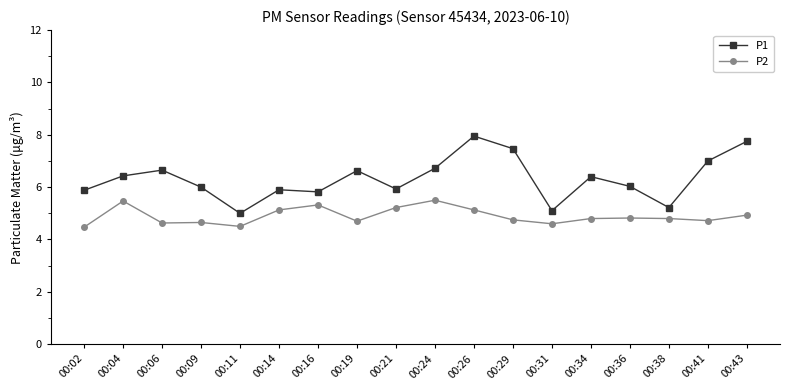

Which series has the largest total across all categories?

P1